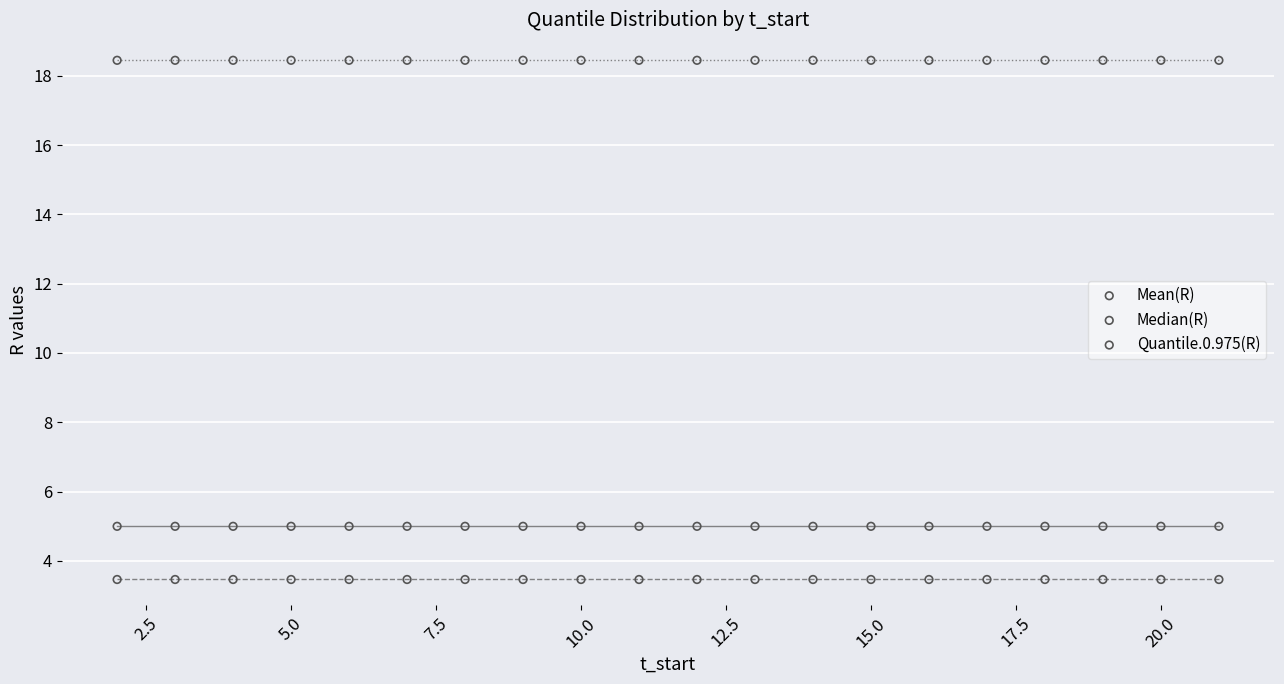

Which series reaches the maximum Y coordinate?

Quantile.0.975(R)